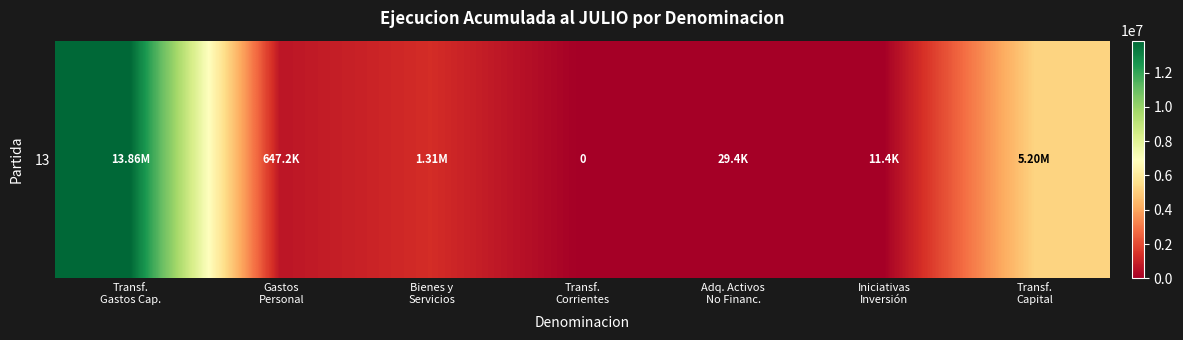

Approximately how many times larger is the value at Gastos
Personal compared to Iniciativas
Inversión?

56.8